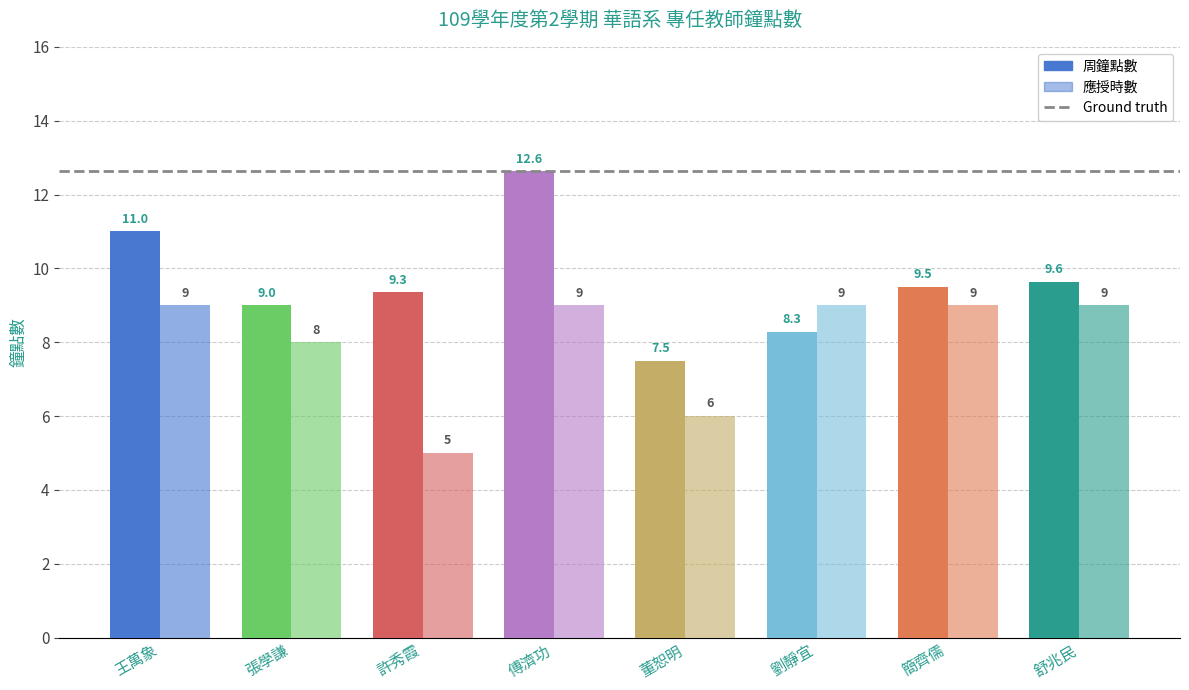

What is the minimum value shown in the chart?

5.0